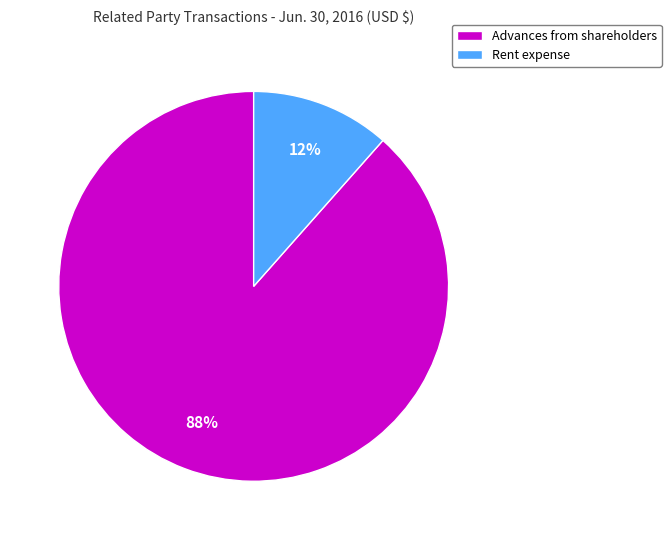

What is the largest slice in the pie chart?

Advances from shareholders